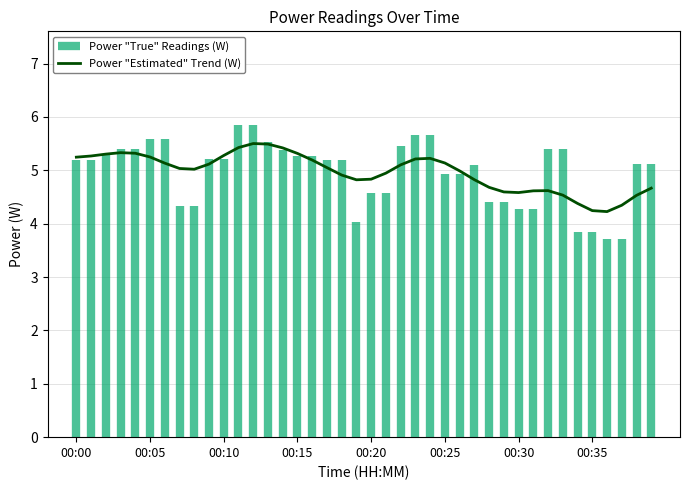

The Power "Estimated" Trend (W) series shows 1.6 at 00:15. True or false?

False